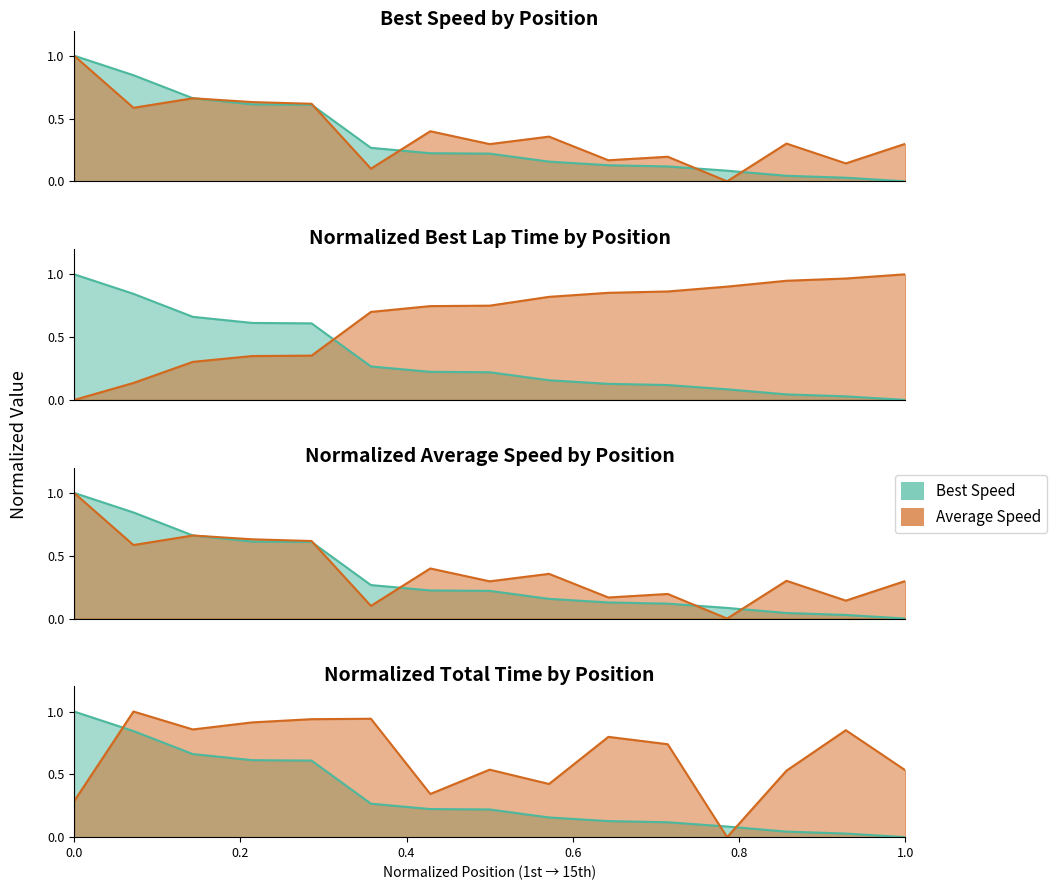

Reading left to right, extract all data points from this chart.

Total Time: 0.3	1.0	0.9	0.9	0.9	0.9	0.3	0.5	0.4	0.8	0.7	0.0	0.5	0.9	0.5
Best Lap time: 0.0	0.1	0.3	0.3	0.4	0.7	0.7	0.8	0.8	0.9	0.9	0.9	0.9	1.0	1.0
Best Speed: 1.0	0.8	0.7	0.6	0.6	0.3	0.2	0.2	0.2	0.1	0.1	0.1	0.0	0.0	0.0
Average Speed: 1.0	0.6	0.7	0.6	0.6	0.1	0.4	0.3	0.4	0.2	0.2	0.0	0.3	0.1	0.3